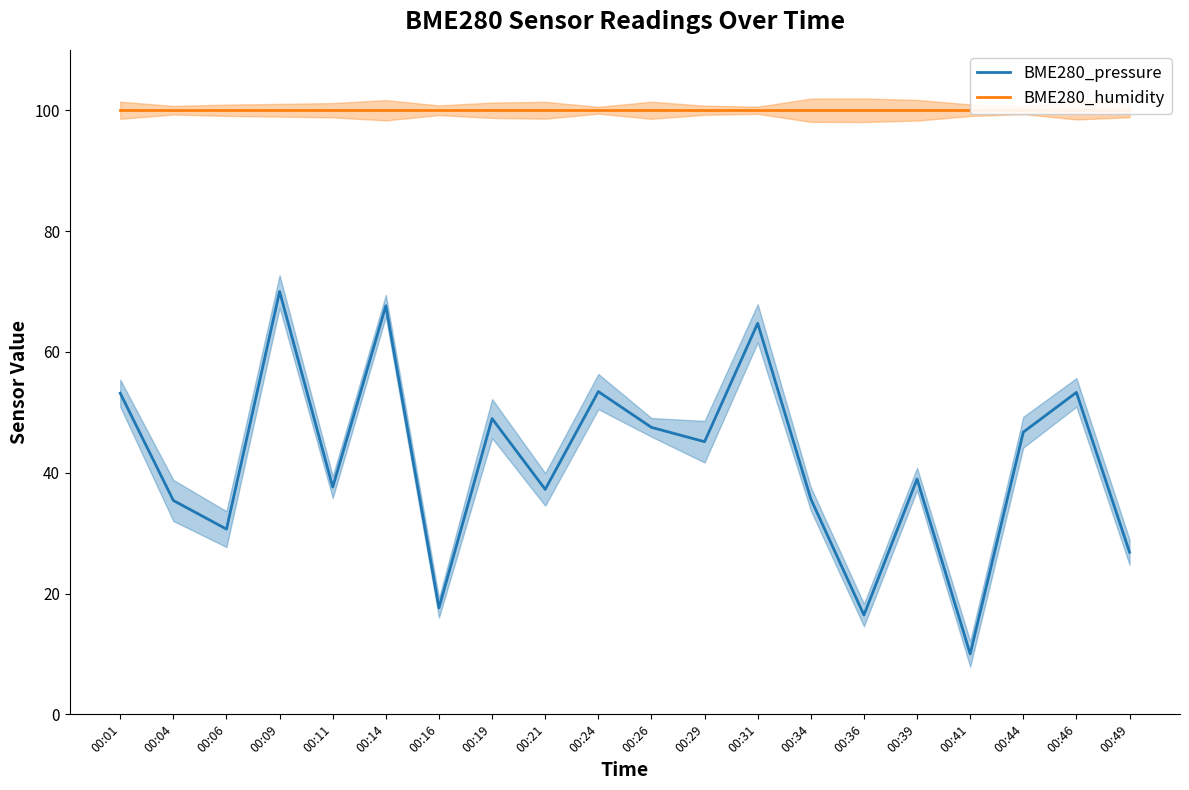

Rank the categories by BME280_pressure value from highest to lowest.

00:09, 00:14, 00:31, 00:24, 00:46, 00:01, 00:19, 00:26, 00:44, 00:29, 00:39, 00:11, 00:21, 00:34, 00:04, 00:06, 00:49, 00:16, 00:36, 00:41